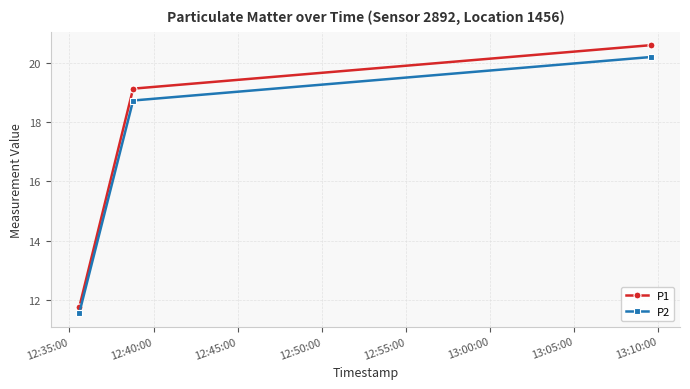

What is the smallest value displayed?

11.6